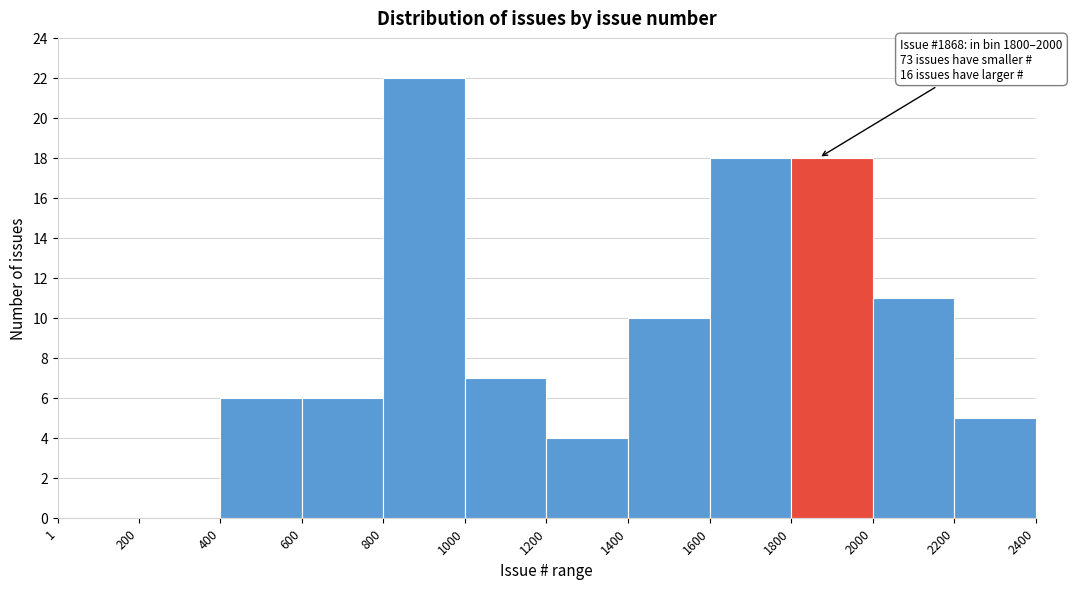

Over which range of the x-axis is the bar tallest?

800 to 1000